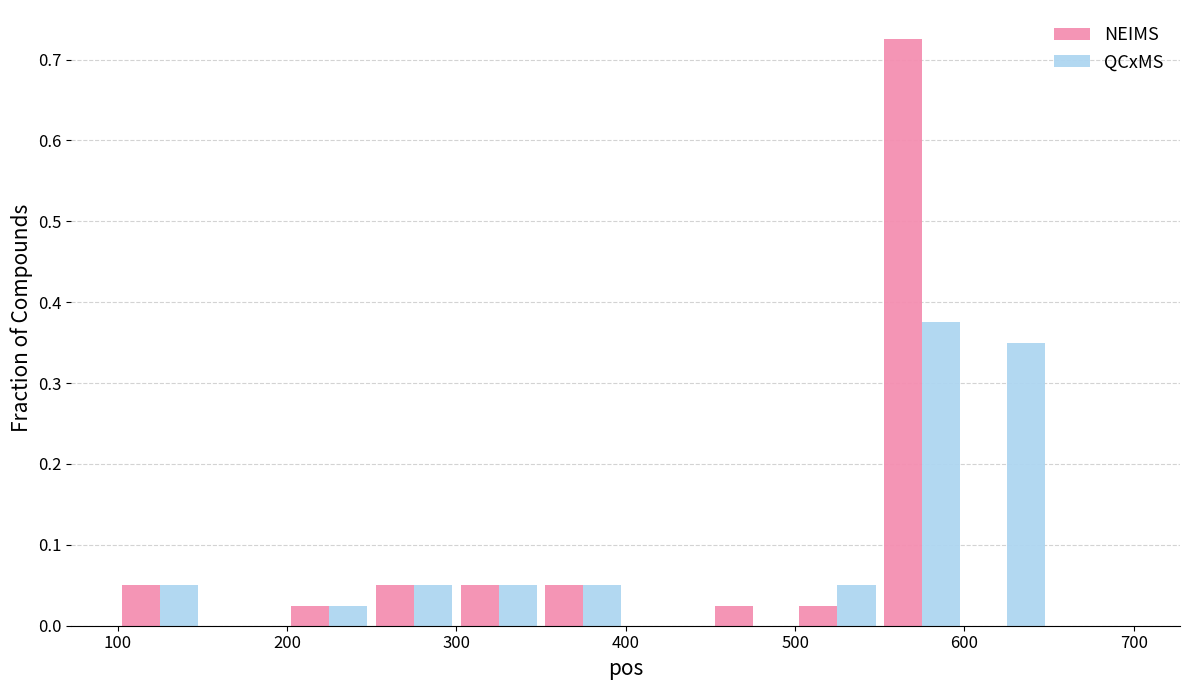

Reading left to right, transcribe this chart: for each range on the x-axis, give the height of each series' bar. The values are not printed on the chart, so give them approximately, as read against the axis.

100 to 150: NEIMS=0.05	QCxMS=0.05
150 to 200: NEIMS=0	QCxMS=0
200 to 250: NEIMS=0.03	QCxMS=0.03
250 to 300: NEIMS=0.05	QCxMS=0.05
300 to 350: NEIMS=0.05	QCxMS=0.05
350 to 400: NEIMS=0.05	QCxMS=0.05
400 to 450: NEIMS=0	QCxMS=0
450 to 500: NEIMS=0.03	QCxMS=0
500 to 550: NEIMS=0.03	QCxMS=0.05
550 to 600: NEIMS=0.73	QCxMS=0.38
600 to 650: NEIMS=0	QCxMS=0.35
650 to 700: NEIMS=0	QCxMS=0